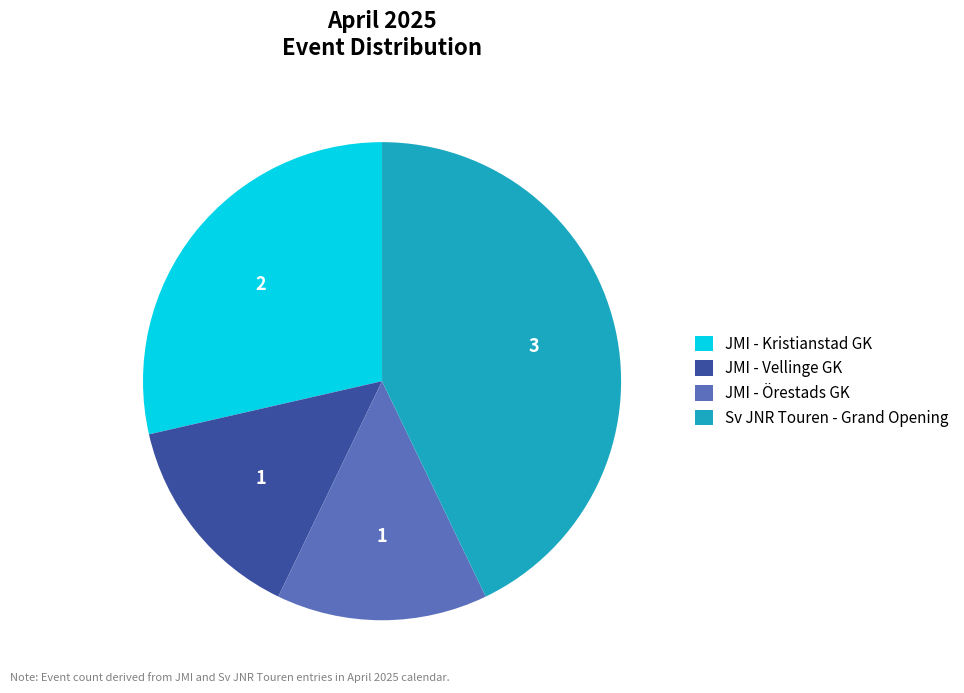

True or false: Sv JNR Touren - Grand Opening accounts for 51% of the total.

False